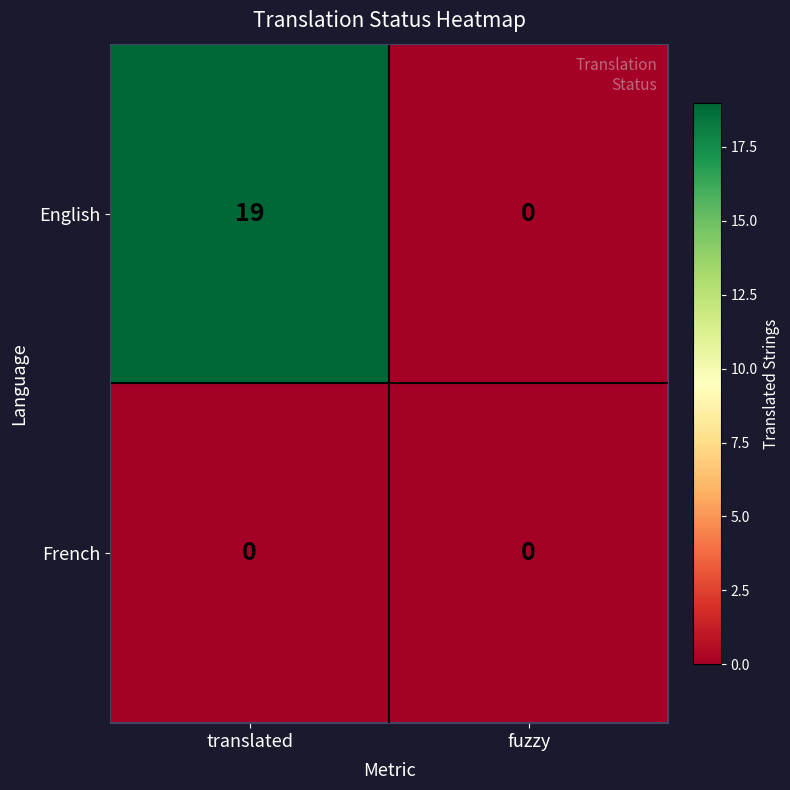

At which category does the chart reach its peak across all series?

translated